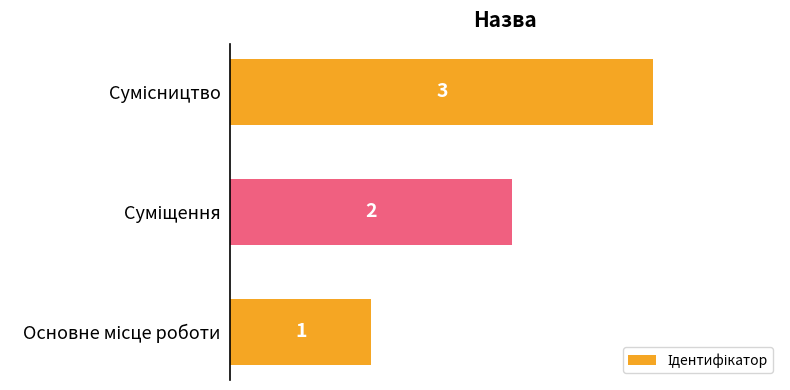

What is the greatest value displayed?

3